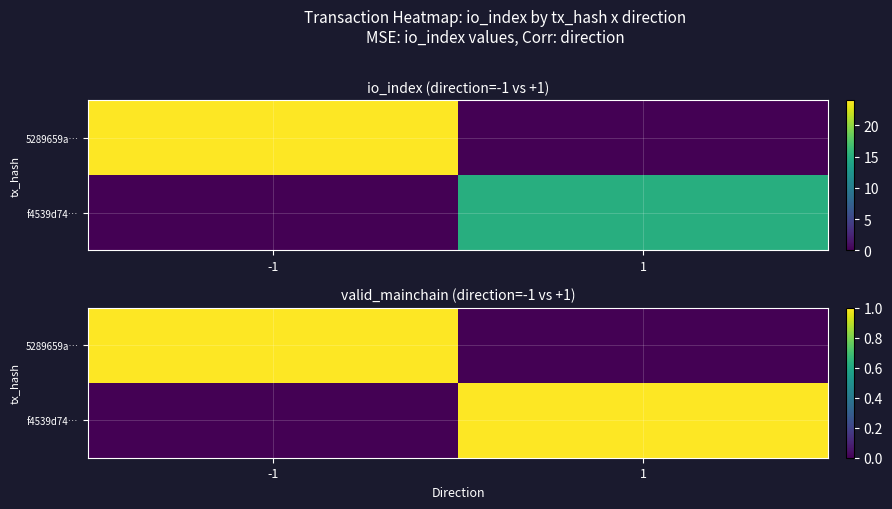

The 5289659a… series shows 0 at 1. True or false?

True